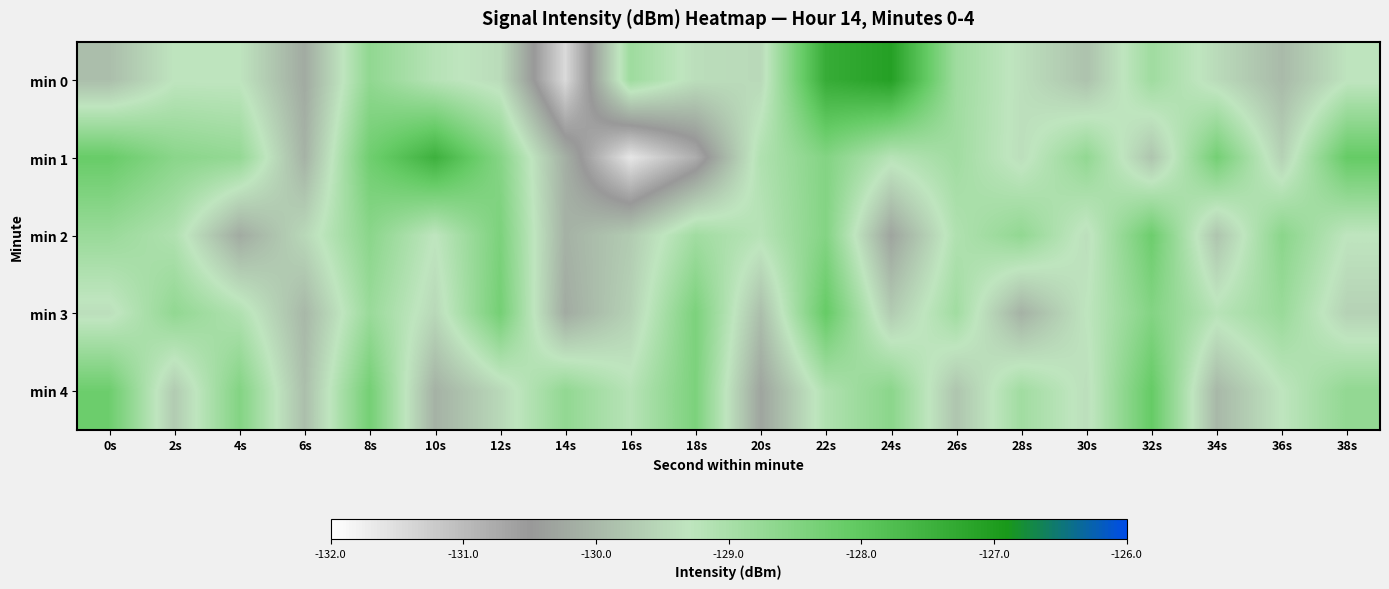

Reading left to right, transcribe all the data shown in this chart.

min 0: 0s=-129.9	2s=-129.3	4s=-129.3	6s=-130.2	8s=-128.7	10s=-129.2	12s=-129.4	14s=-131.4	16s=-128.9	18s=-129.4	20s=-129.5	22s=-127.4	24s=-127.1	26s=-128.9	28s=-129.4	30s=-129.8	32s=-128.9	34s=-129.5	36s=-130.0	38s=-129.3
min 1: 0s=-128.1	2s=-128.6	4s=-128.7	6s=-130.1	8s=-128.2	10s=-127.5	12s=-128.5	14s=-130.1	16s=-131.6	18s=-130.8	20s=-129.1	22s=-128.5	24s=-129.2	26s=-128.9	28s=-129.4	30s=-128.7	32s=-129.8	34s=-128.3	36s=-129.6	38s=-128.1
min 2: 0s=-128.8	2s=-129.1	4s=-130.2	6s=-129.5	8s=-128.6	10s=-129.3	12s=-128.4	14s=-130.1	16s=-129.7	18s=-128.9	20s=-129.2	22s=-128.5	24s=-130.3	26s=-129.1	28s=-128.7	30s=-129.4	32s=-128.2	34s=-129.8	36s=-128.6	38s=-129.3
min 3: 0s=-129.4	2s=-128.7	4s=-129.1	6s=-130.0	8s=-128.8	10s=-129.5	12s=-128.3	14s=-130.2	16s=-129.6	18s=-128.4	20s=-129.9	22s=-128.1	24s=-129.7	26s=-128.9	28s=-130.1	30s=-129.3	32s=-128.5	34s=-129.2	36s=-128.8	38s=-129.6
min 4: 0s=-128.2	2s=-129.7	4s=-128.5	6s=-129.9	8s=-128.3	10s=-130.1	12s=-129.5	14s=-128.7	16s=-129.2	18s=-128.4	20s=-130.3	22s=-129.1	24s=-128.6	26s=-129.8	28s=-128.9	30s=-129.4	32s=-128.1	34s=-130.0	36s=-129.3	38s=-128.7